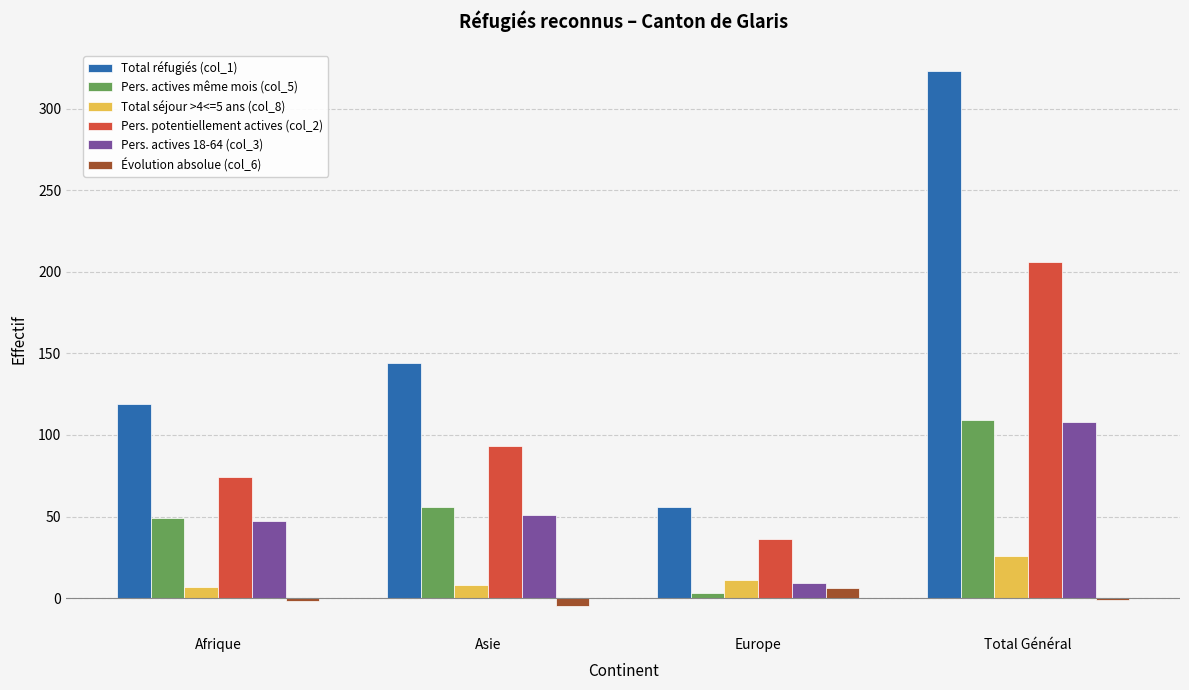

Is it true that Total réfugiés (col_1) equals 119 at Afrique?

True